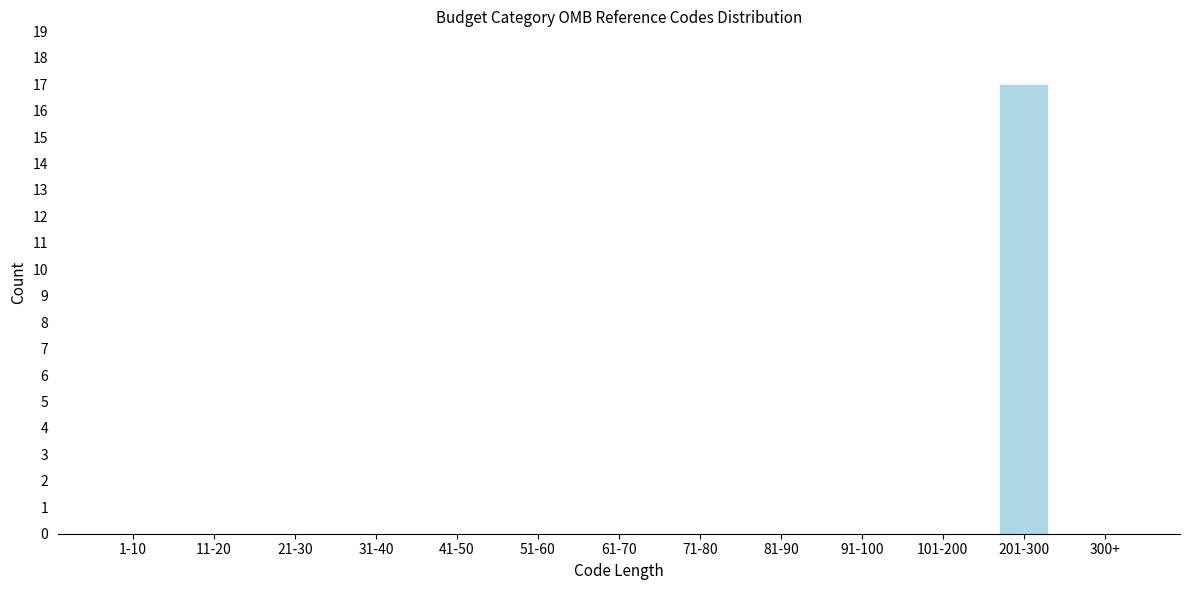

Reading right to left, list all the values displayed in this chart.

300+=0	201-300=17	101-200=0	91-100=0	81-90=0	71-80=0	61-70=0	51-60=0	41-50=0	31-40=0	21-30=0	11-20=0	1-10=0